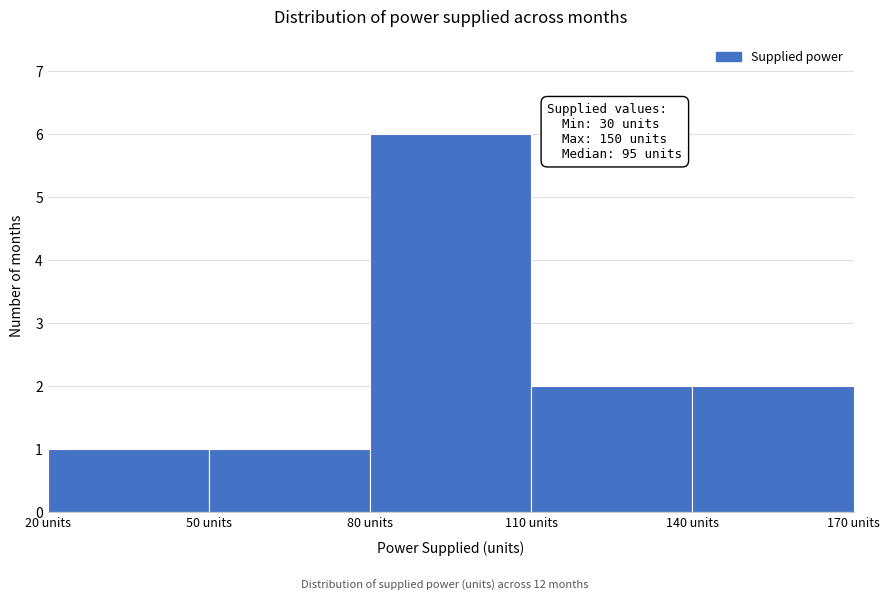

Which range on the x-axis has the tallest bar?

80 to 110